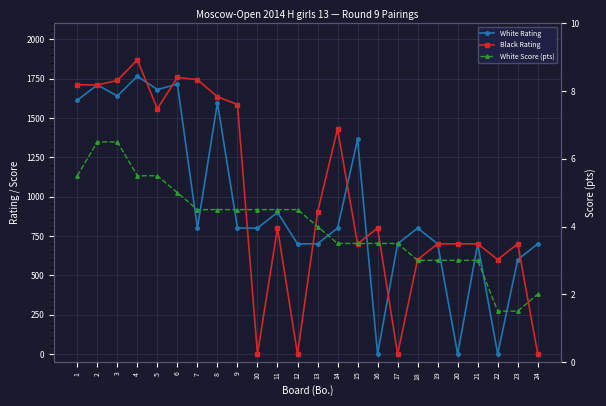

Reading left to right, extract all data points from this chart.

White Rating: 1=1612.0	2=1710.0	3=1639.0	4=1765.0	5=1680.0	6=1714.0	7=800.0	8=1596.0	9=800.0	10=800.0	11=900.0	12=700.0	13=700.0	14=800.0	15=1363.0	16=0.0	17=700.0	18=800.0	19=700.0	20=0.0	21=700.0	22=0.0	23=600.0	24=700.0
Black Rating: 1=1711.0	2=1709.0	3=1738.0	4=1869.0	5=1558.0	6=1757.0	7=1743.0	8=1634.0	9=1585.0	10=0.0	11=800.0	12=0.0	13=900.0	14=1430.0	15=700.0	16=800.0	17=0.0	18=600.0	19=700.0	20=700.0	21=700.0	22=600.0	23=700.0	24=0.0
White Score (pts): 1=5.5	2=6.5	3=6.5	4=5.5	5=5.5	6=5.0	7=4.5	8=4.5	9=4.5	10=4.5	11=4.5	12=4.5	13=4.0	14=3.5	15=3.5	16=3.5	17=3.5	18=3.0	19=3.0	20=3.0	21=3.0	22=1.5	23=1.5	24=2.0